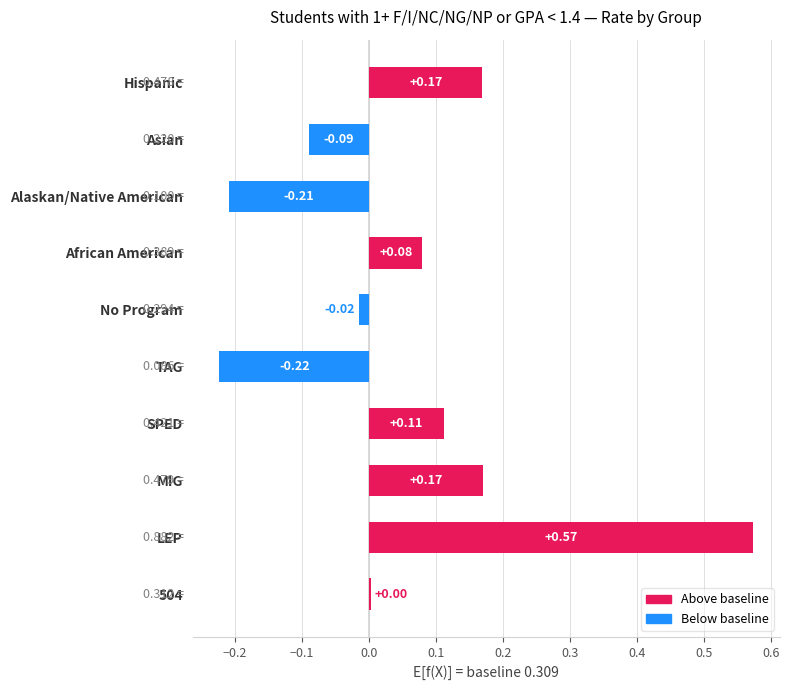

What is the difference between the maximum and minimum values?

0.8